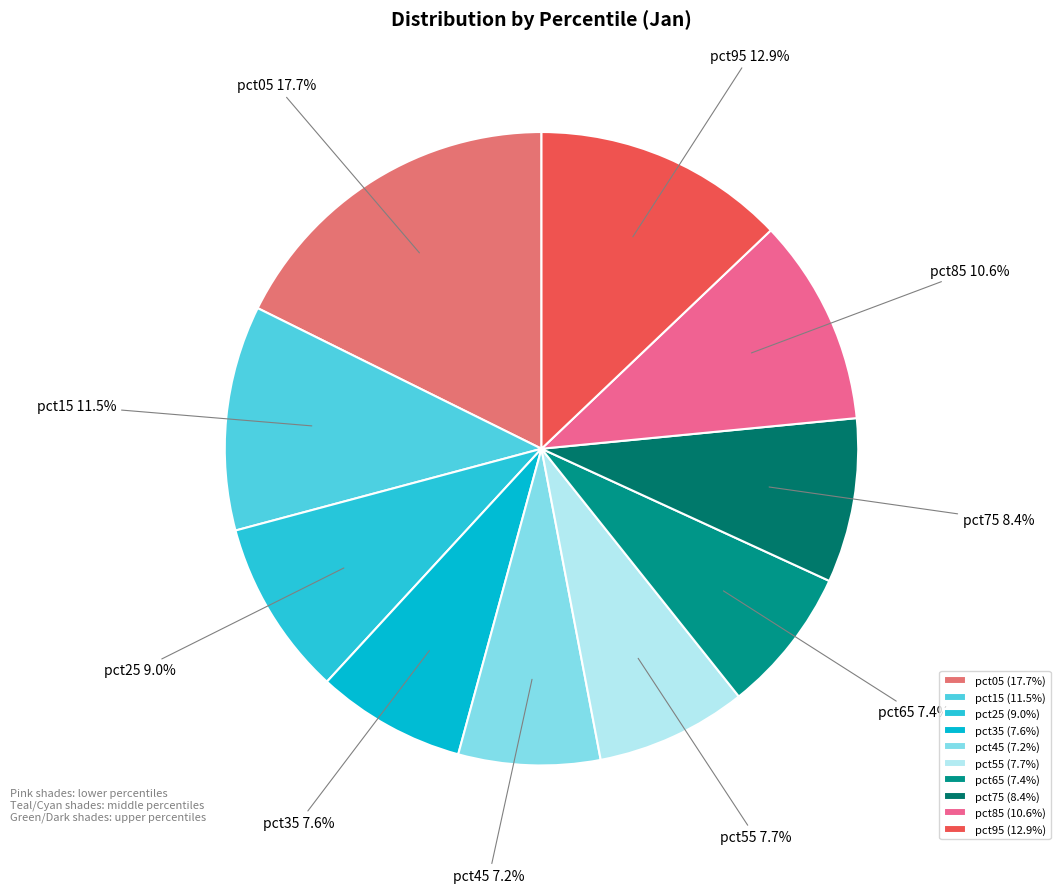

How many slices are in this pie chart?

10